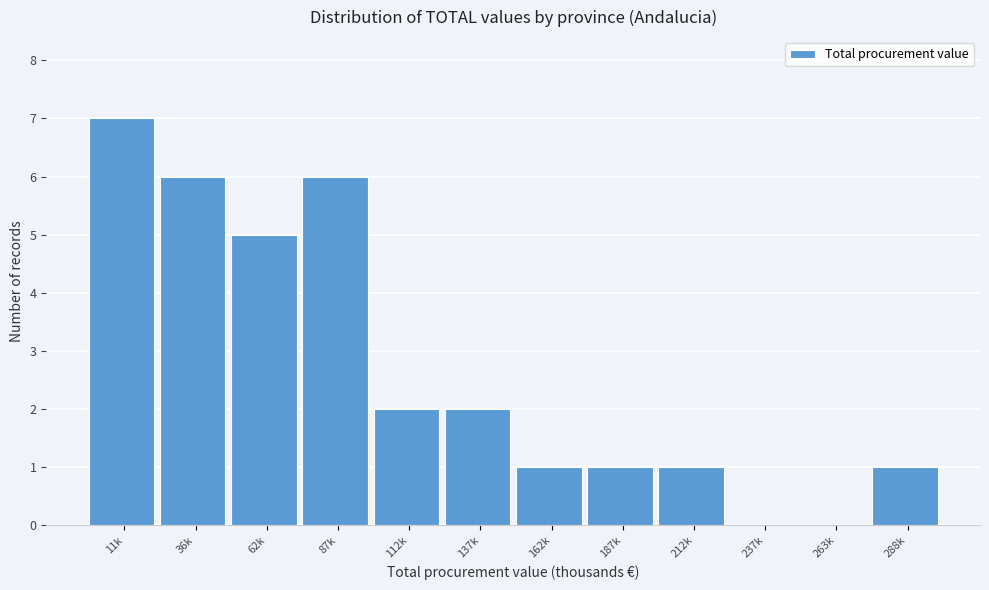

Reading left to right, transcribe all the data shown in this chart.

11k=7	36k=6	62k=5	87k=6	112k=2	137k=2	162k=1	187k=1	212k=1	237k=0	263k=0	288k=1